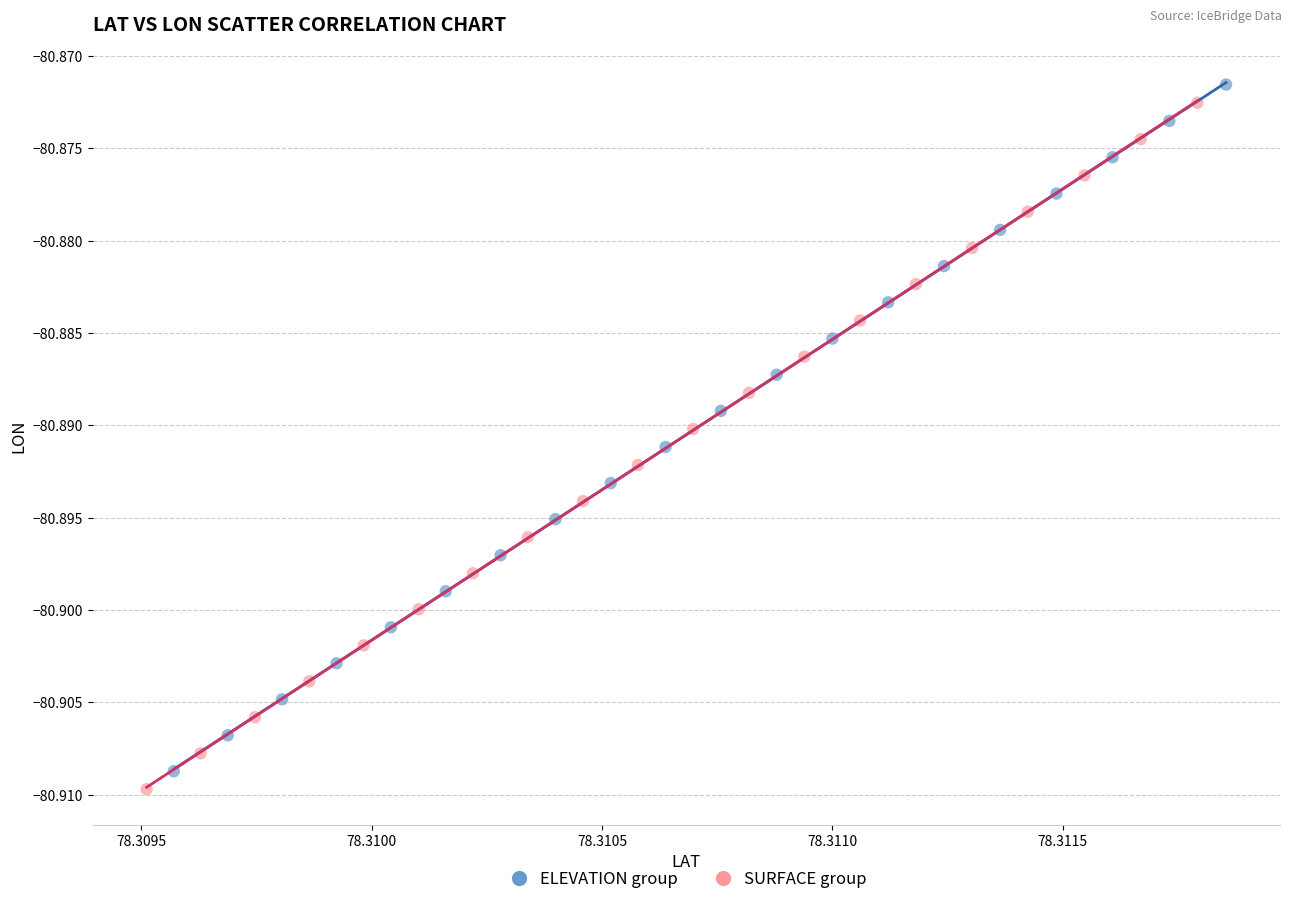

What are all the series names shown in the legend?

ELEVATION group, SURFACE group